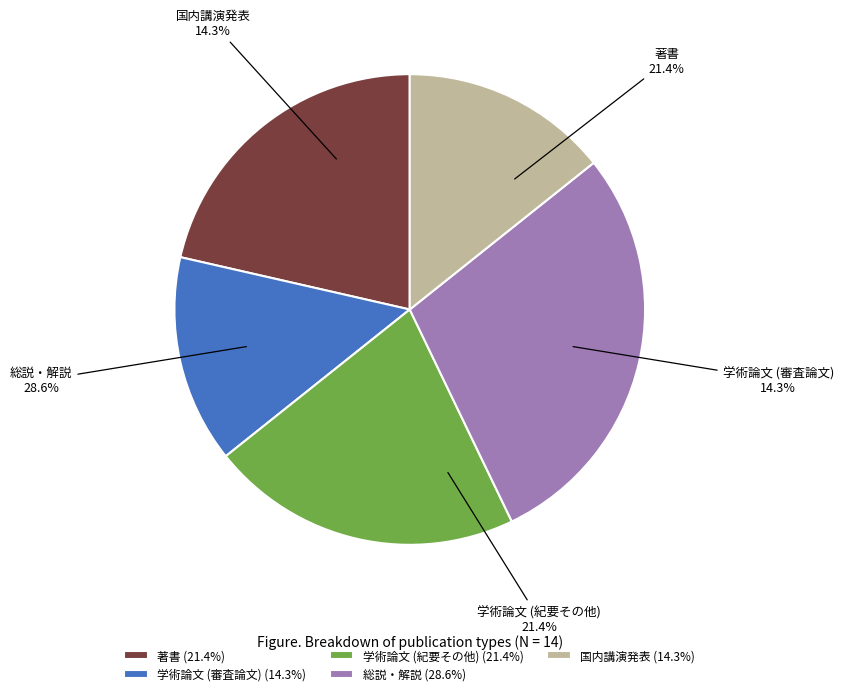

What is the ratio of the value at 学術論文 (審査論文) to the value at 総説・解説?

0.5